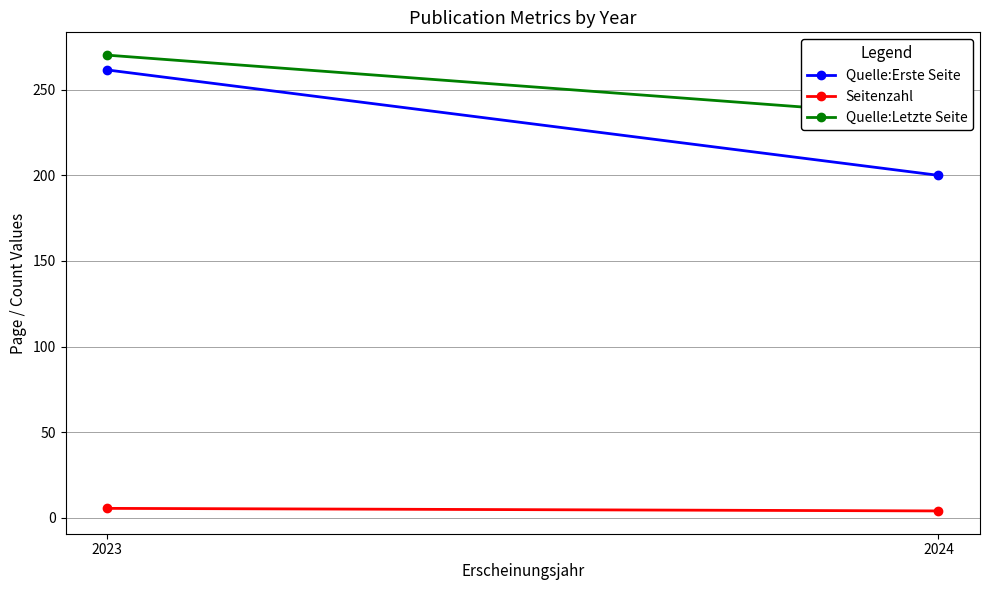

What is the sum of the Seitenzahl values at 2024 and 2023?

9.5